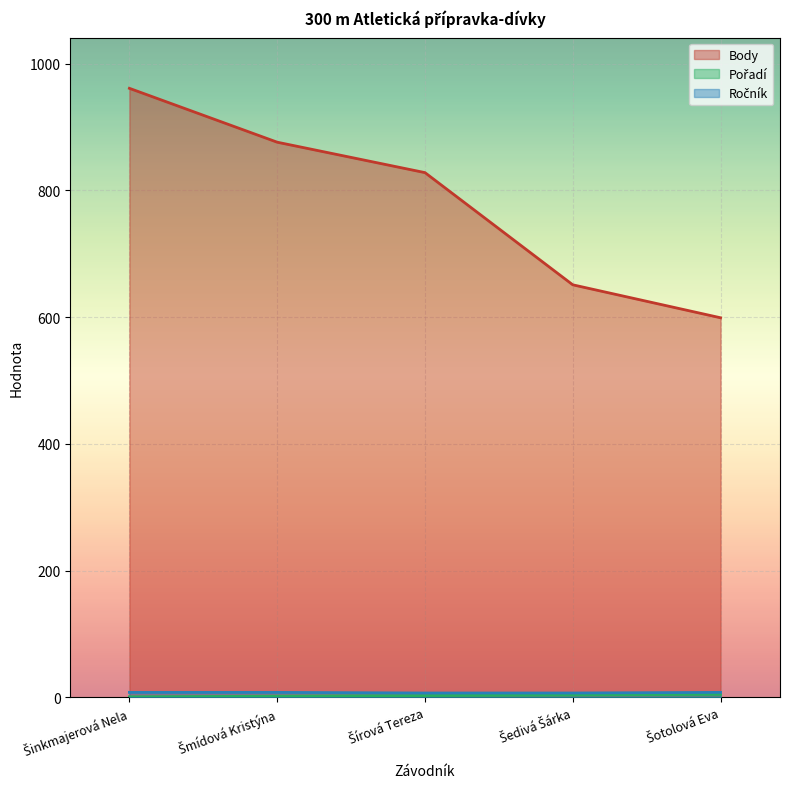

At which category does the chart reach its peak across all series?

Šinkmajerová Nela